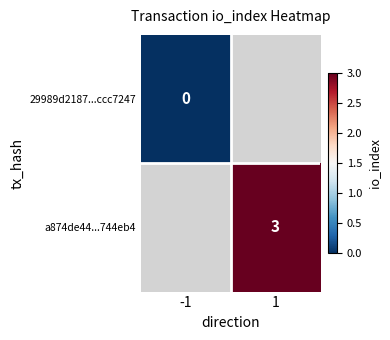

Is it true that a874de44...744eb4 equals 3 at 1?

True